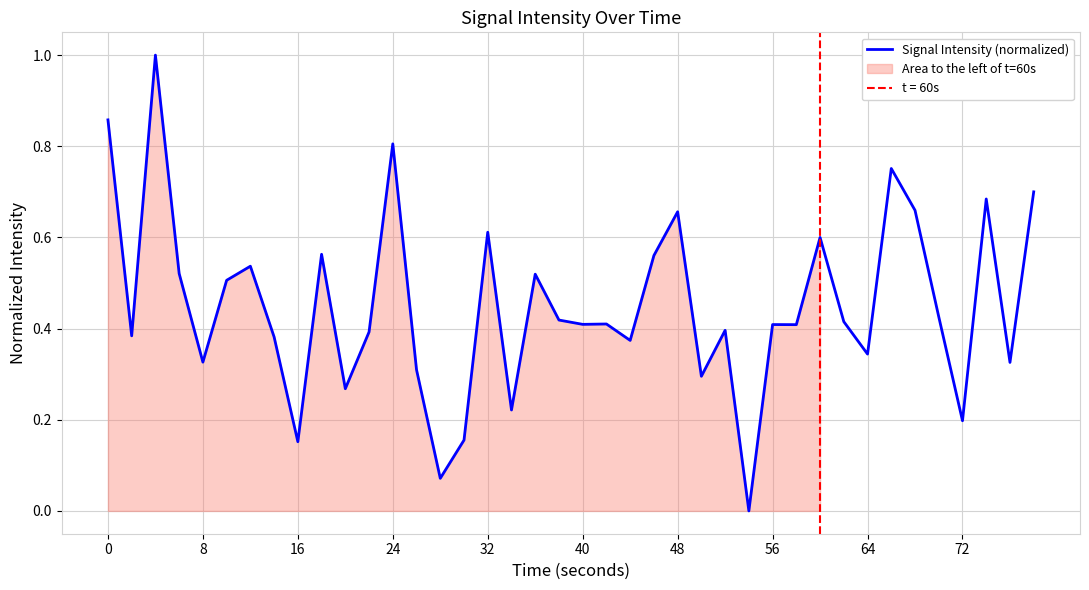

True or false: the data shows 0.9 at 18.

False